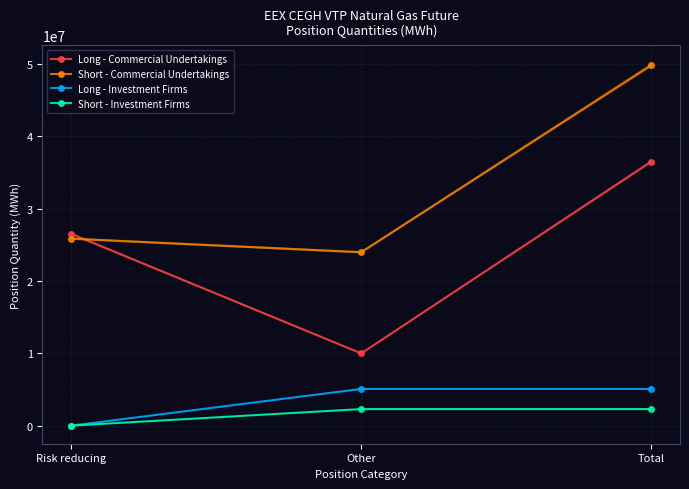

What is the value of the Long - Investment Firms point at the 2nd from the left?

5071327